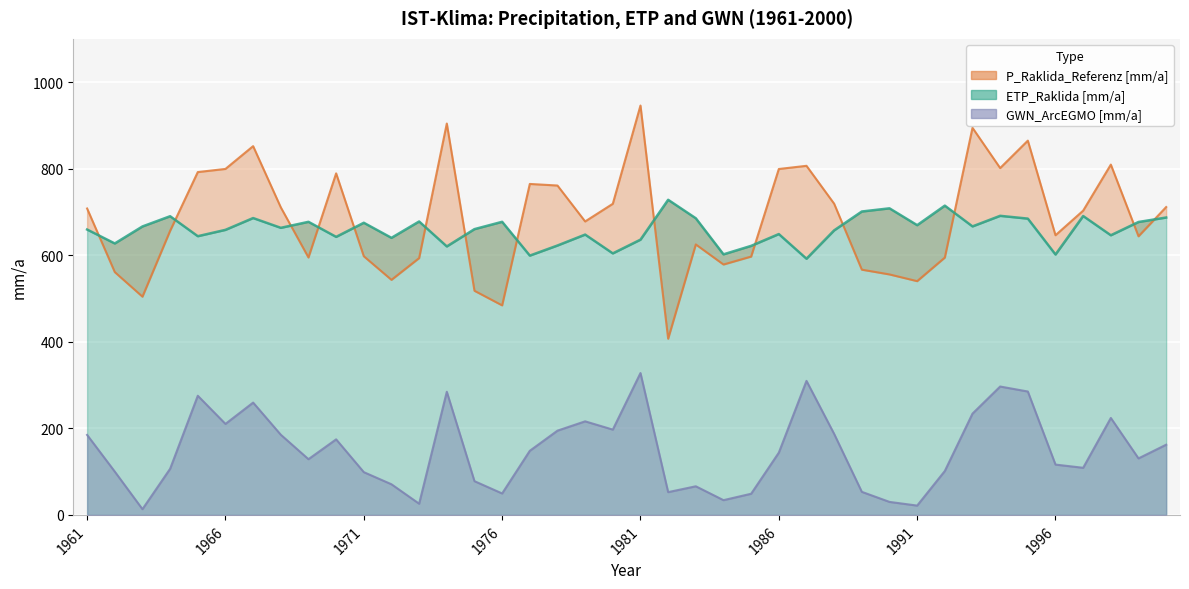

List the series in order of their peak value, lowest first.

GWN_ArcEGMO [mm/a], ETP_Raklida [mm/a], P_Raklida_Referenz [mm/a]